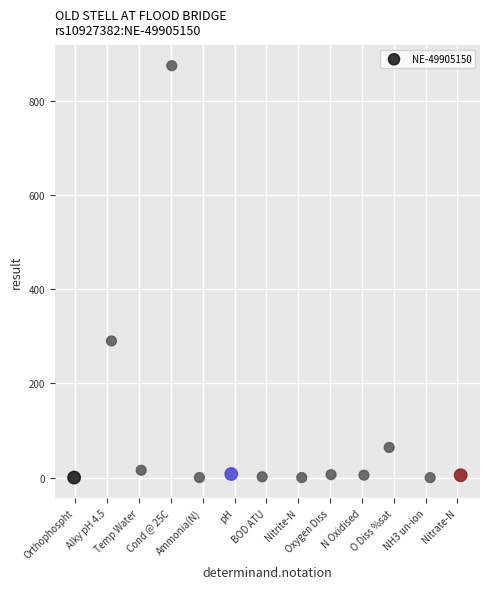

What Y value in the scatter plot is closest to 437?

290.0